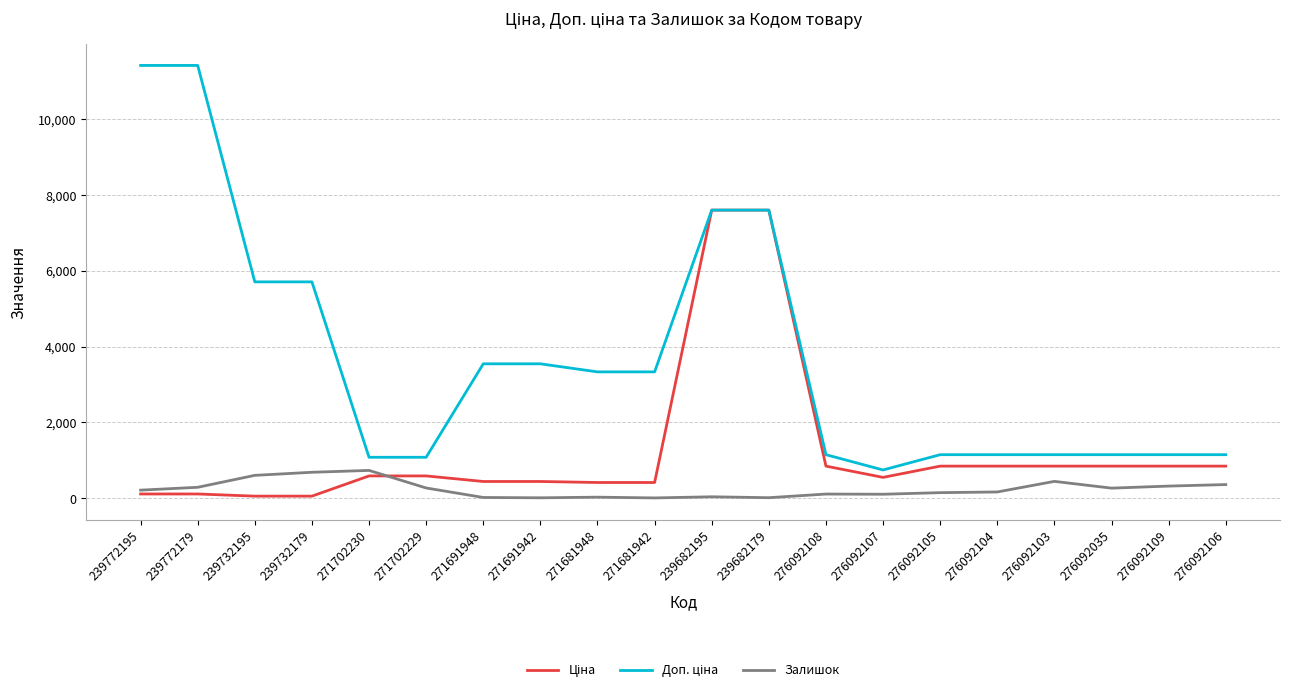

What is the greatest value displayed?

11410.0